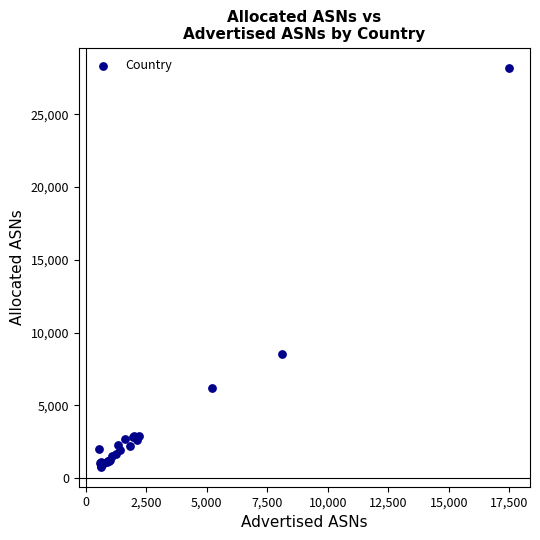

What Y value in the scatter plot is closest to 14485?

8530